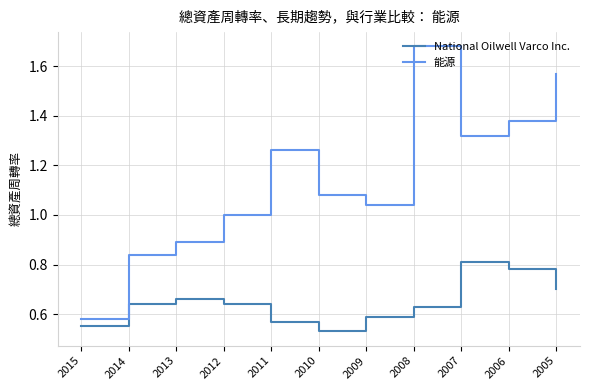

Between 2010 and 2006, which series saw the biggest shift?

能源